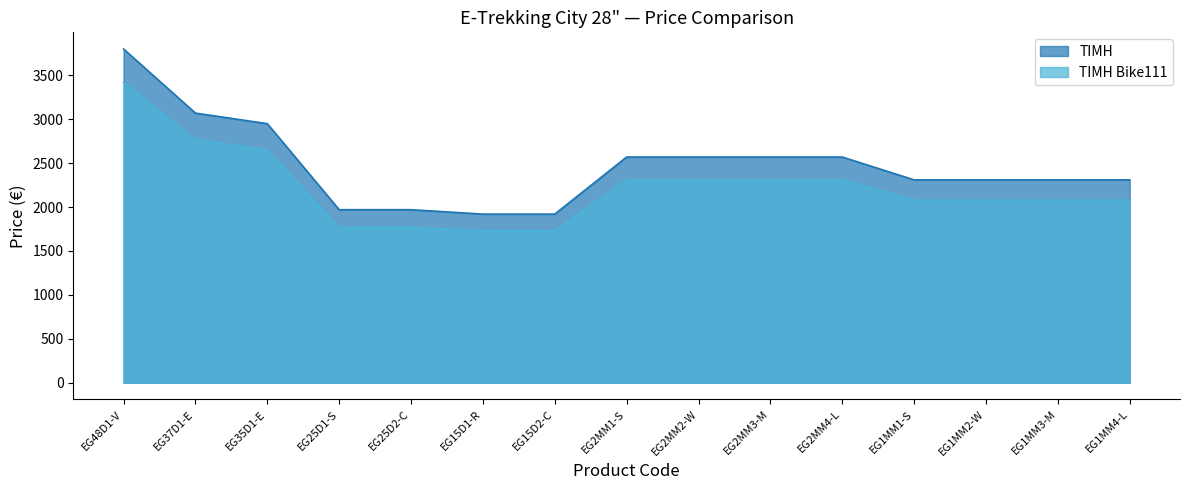

Reading right to left, what are all the values shown in this chart?

ΤΙΜΗ: 2310	2310	2310	2310	2570	2570	2570	2570	1920	1920	1970	1970	2950	3070	3800
ΤΙΜΗ        Bike111: 2080	2080	2080	2080	2310	2310	2310	2310	1730	1730	1770	1770	2650	2770	3420